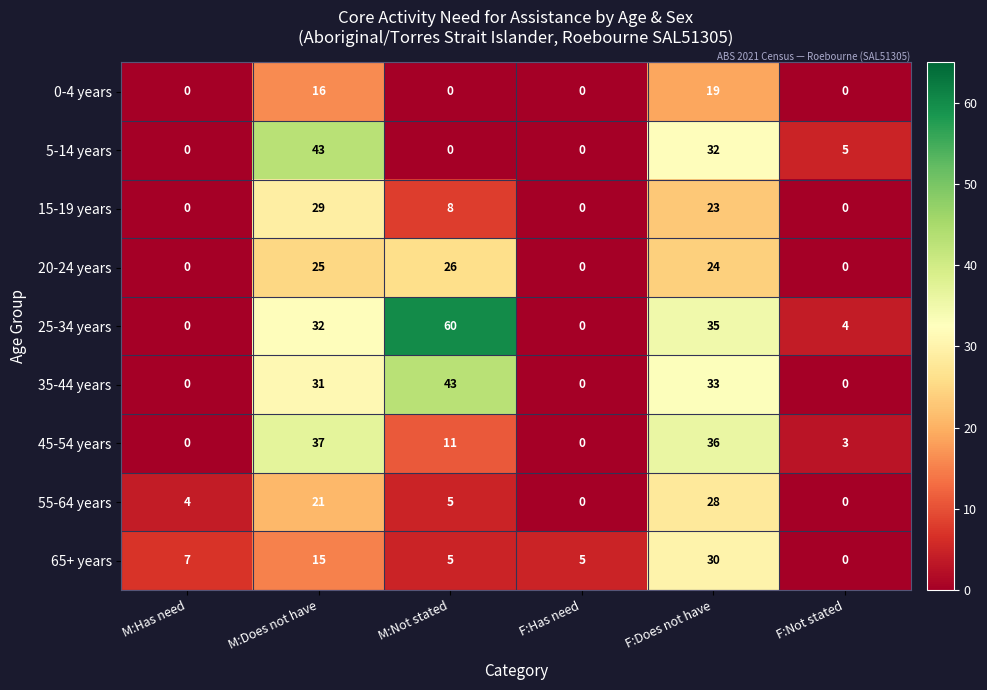

What is the greatest value displayed?

60